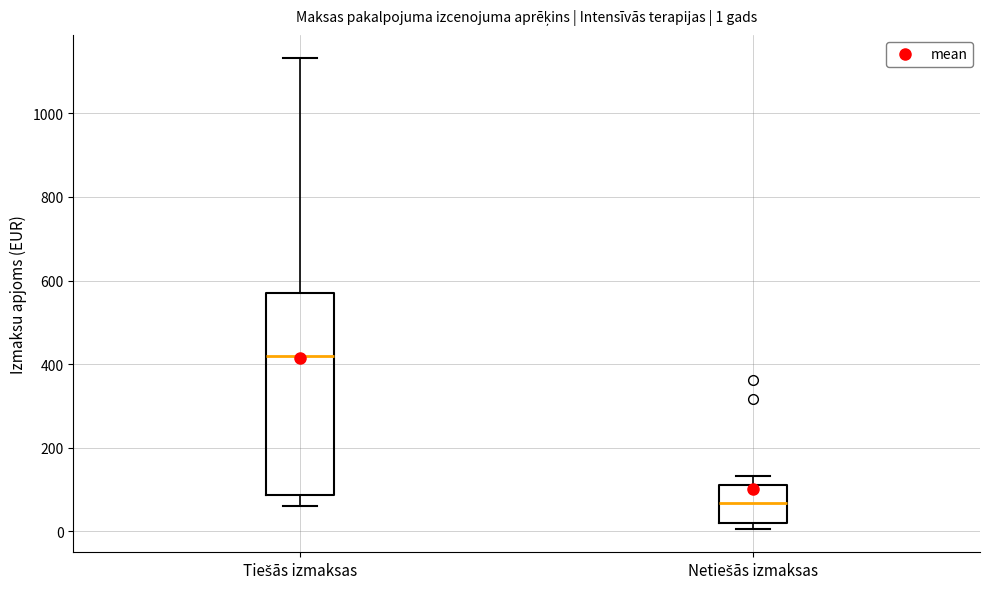

Which box has the lowest median line?

Netiešās izmaksas